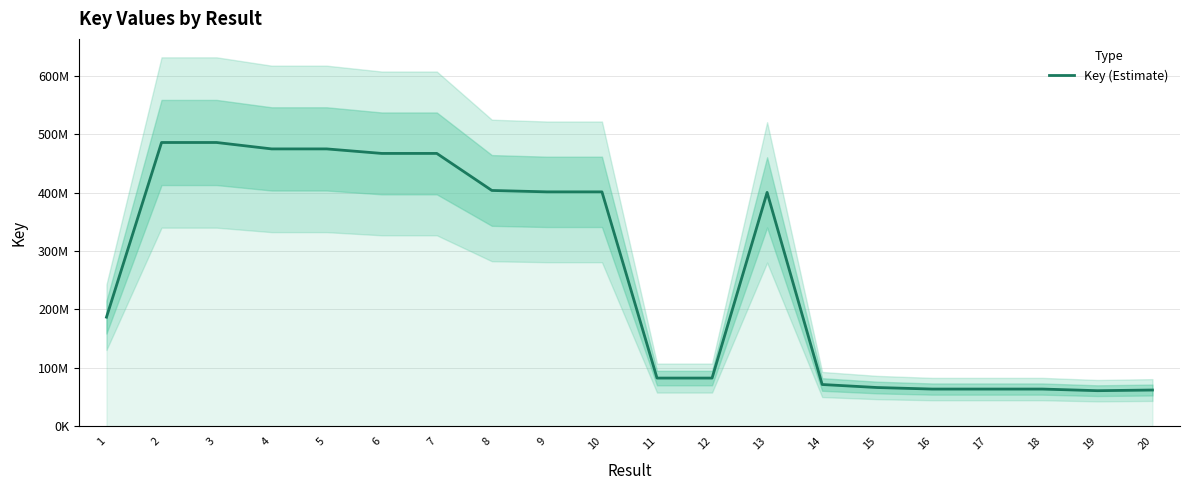

List the labels in order of value, smallest first.

19, 20, 17, 18, 16, 15, 14, 12, 11, 1, 13, 10, 9, 8, 7, 6, 5, 4, 3, 2